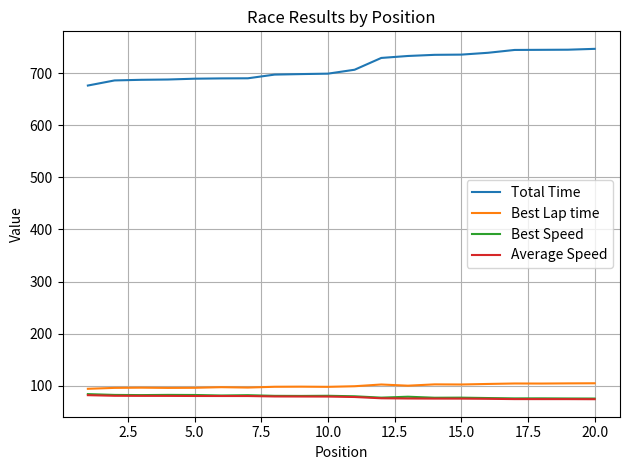

What is the highest value of the Average Speed series?

82.0